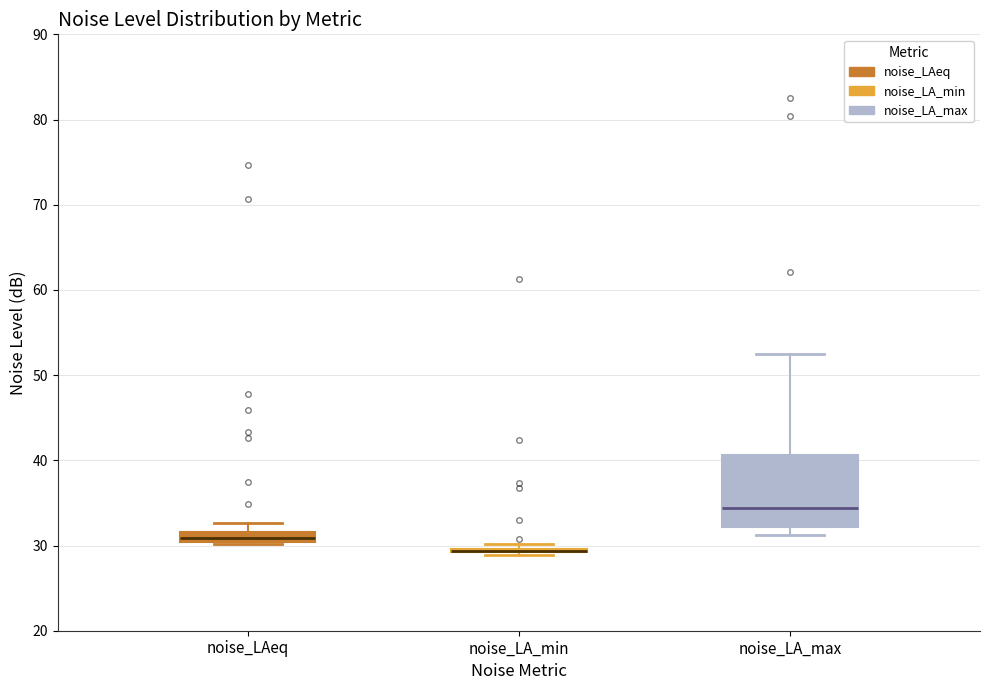

Where is the lower edge of the box for noise_LA_max on the y-axis? The values are not printed on the chart, so give them approximately, as read against the axis.

32